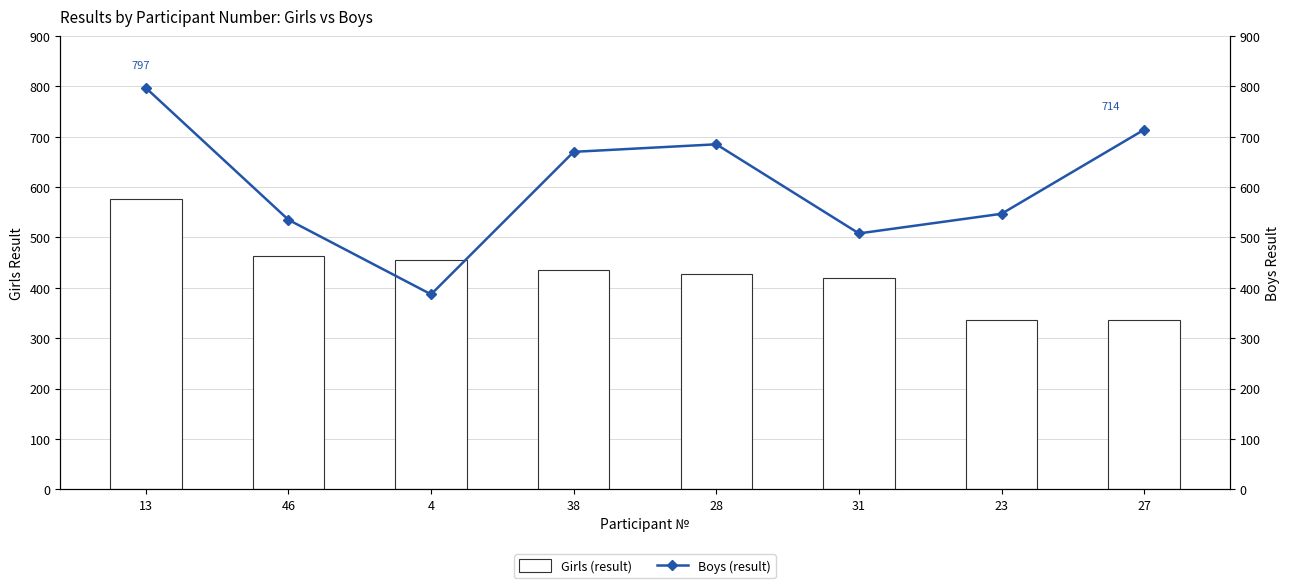

Which series has the largest total across all categories?

Boys (result)